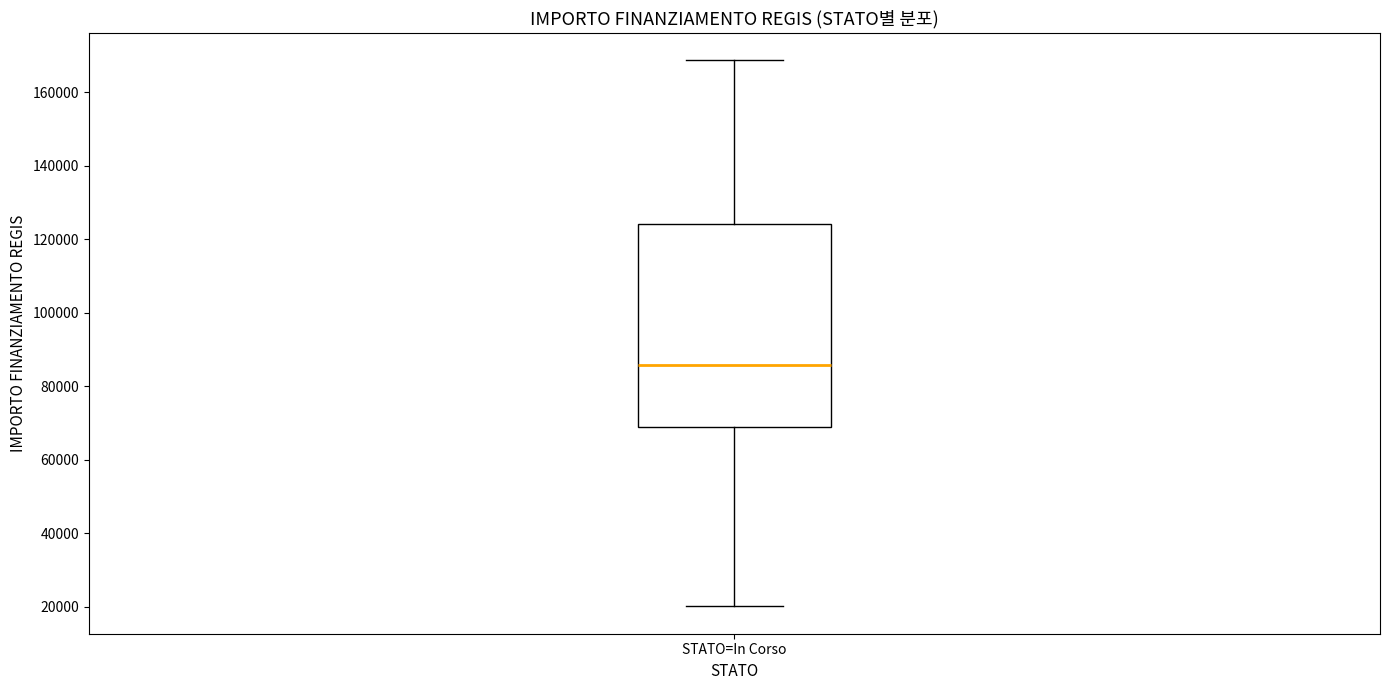

Transcribe this box plot: give where the median line is, the range the box spans, and where the two whiskers end, as read against the y-axis. The values are not printed on the chart, so give them approximately, as read against the axis.

median 86000, box 68000 to 124000, whiskers 20000 to 168000